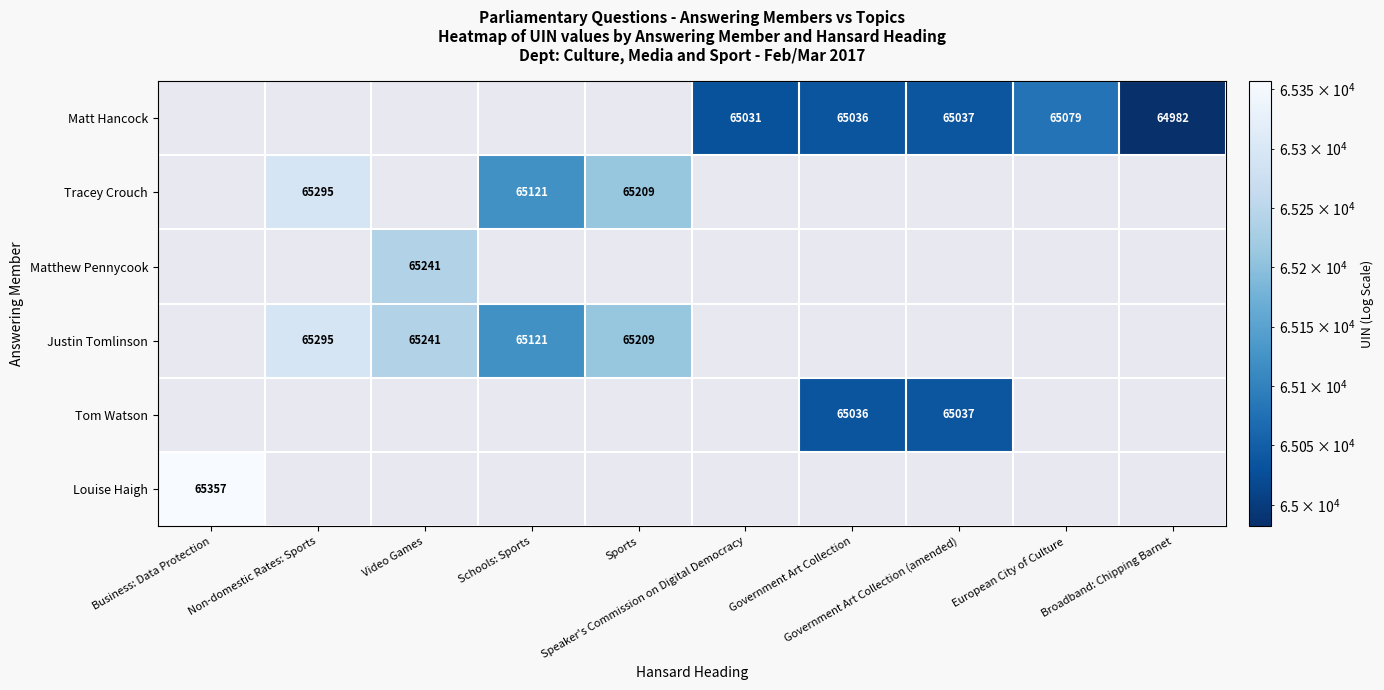

Which has a higher value, European City of Culture or Sports?

Sports